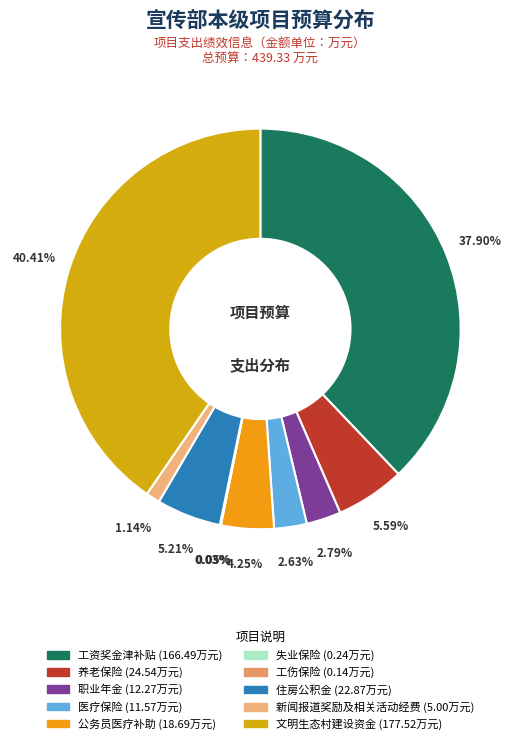

Is there a majority slice in this chart?

No